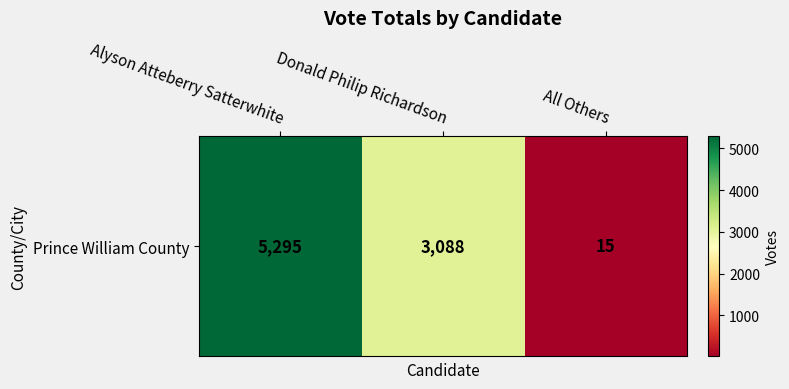

True or false: the data shows 3088 at Donald Philip Richardson.

True